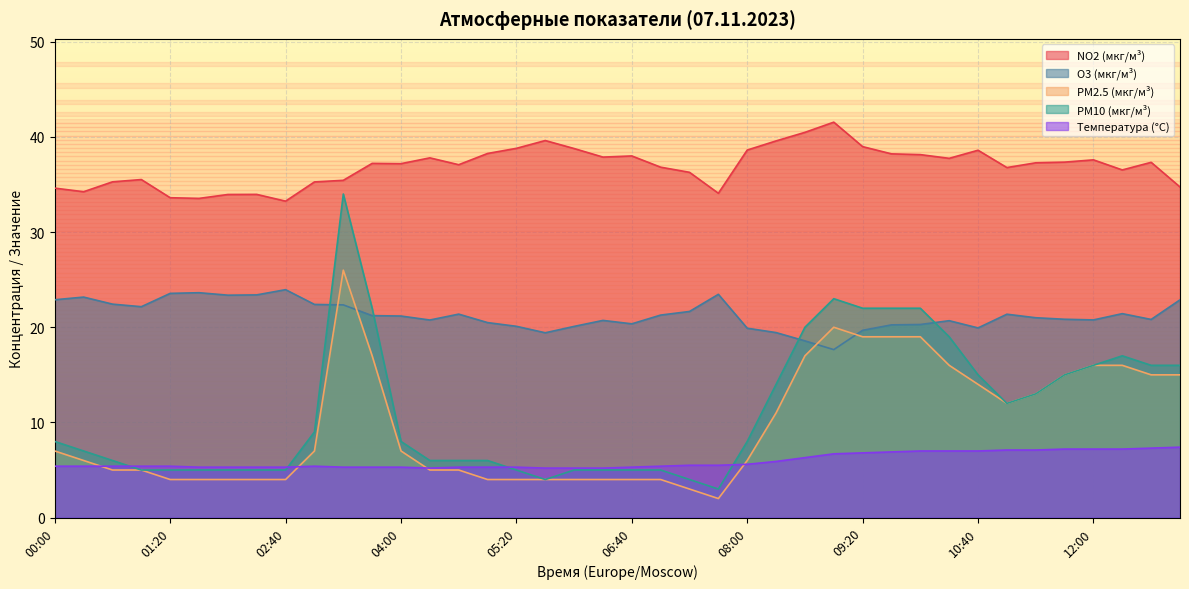

Reading right to left, what are all the values shown in this chart?

NO2 (мкг/м³): 13:00=34.7	12:40=37.3	12:20=36.5	12:00=37.6	11:40=37.4	11:20=37.3	11:00=36.8	10:40=38.6	10:20=37.8	10:00=38.1	09:40=38.2	09:20=39.0	09:00=41.5	08:40=40.5	08:20=39.6	08:00=38.6	07:40=34.1	07:20=36.3	07:00=36.8	06:40=38.0	06:20=37.9	06:00=38.8	05:40=39.6	05:20=38.8	05:00=38.3	04:40=37.1	04:20=37.8	04:00=37.2	03:40=37.2	03:20=35.4	03:00=35.3	02:40=33.2	02:20=34.0	02:00=34.0	01:40=33.5	01:20=33.6	01:00=35.5	00:40=35.3	00:20=34.2	00:00=34.6
O3 (мкг/м³): 13:00=22.9	12:40=20.8	12:20=21.4	12:00=20.8	11:40=20.8	11:20=21.0	11:00=21.4	10:40=19.9	10:20=20.7	10:00=20.3	09:40=20.2	09:20=19.7	09:00=17.6	08:40=18.6	08:20=19.4	08:00=19.9	07:40=23.5	07:20=21.7	07:00=21.3	06:40=20.4	06:20=20.7	06:00=20.1	05:40=19.4	05:20=20.1	05:00=20.5	04:40=21.4	04:20=20.8	04:00=21.2	03:40=21.2	03:20=22.4	03:00=22.4	02:40=23.9	02:20=23.4	02:00=23.4	01:40=23.6	01:20=23.6	01:00=22.2	00:40=22.4	00:20=23.2	00:00=22.9
PM2.5 (мкг/м³): 13:00=15.0	12:40=15.0	12:20=16.0	12:00=16.0	11:40=15.0	11:20=13.0	11:00=12.0	10:40=14.0	10:20=16.0	10:00=19.0	09:40=19.0	09:20=19.0	09:00=20.0	08:40=17.0	08:20=11.0	08:00=6.0	07:40=2.0	07:20=3.0	07:00=4.0	06:40=4.0	06:20=4.0	06:00=4.0	05:40=4.0	05:20=4.0	05:00=4.0	04:40=5.0	04:20=5.0	04:00=7.0	03:40=17.0	03:20=26.0	03:00=7.0	02:40=4.0	02:20=4.0	02:00=4.0	01:40=4.0	01:20=4.0	01:00=5.0	00:40=5.0	00:20=6.0	00:00=7.0
PM10 (мкг/м³): 13:00=16.0	12:40=16.0	12:20=17.0	12:00=16.0	11:40=15.0	11:20=13.0	11:00=12.0	10:40=15.0	10:20=19.0	10:00=22.0	09:40=22.0	09:20=22.0	09:00=23.0	08:40=20.0	08:20=14.0	08:00=8.0	07:40=3.0	07:20=4.0	07:00=5.0	06:40=5.0	06:20=5.0	06:00=5.0	05:40=4.0	05:20=5.0	05:00=6.0	04:40=6.0	04:20=6.0	04:00=8.0	03:40=22.0	03:20=34.0	03:00=9.0	02:40=5.0	02:20=5.0	02:00=5.0	01:40=5.0	01:20=5.0	01:00=5.0	00:40=6.0	00:20=7.0	00:00=8.0
Температура (°C): 13:00=7.4	12:40=7.3	12:20=7.2	12:00=7.2	11:40=7.2	11:20=7.1	11:00=7.1	10:40=7.0	10:20=7.0	10:00=7.0	09:40=6.9	09:20=6.8	09:00=6.7	08:40=6.3	08:20=5.9	08:00=5.6	07:40=5.5	07:20=5.5	07:00=5.4	06:40=5.3	06:20=5.2	06:00=5.2	05:40=5.2	05:20=5.3	05:00=5.3	04:40=5.3	04:20=5.2	04:00=5.3	03:40=5.3	03:20=5.3	03:00=5.4	02:40=5.3	02:20=5.3	02:00=5.3	01:40=5.3	01:20=5.4	01:00=5.4	00:40=5.4	00:20=5.4	00:00=5.4